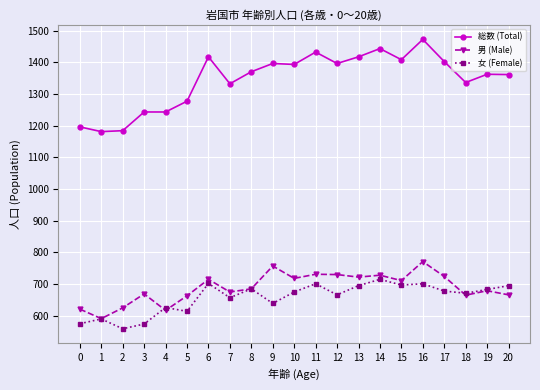

The 総数 (Total) series shows 1277 at 5. True or false?

True